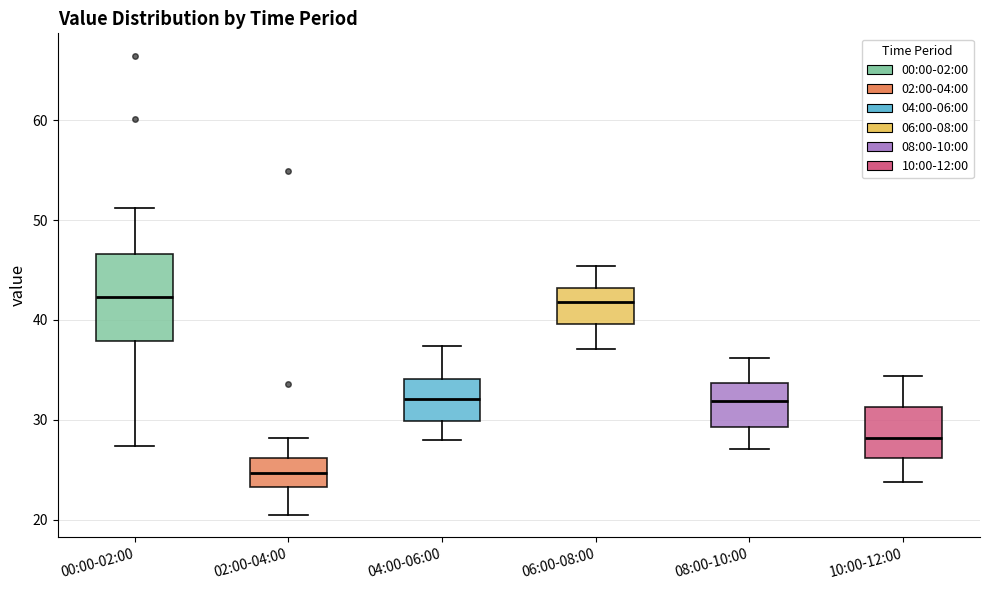

Where does the upper whisker of the box for 02:00-04:00 end on the y-axis? The values are not printed on the chart, so give them approximately, as read against the axis.

28